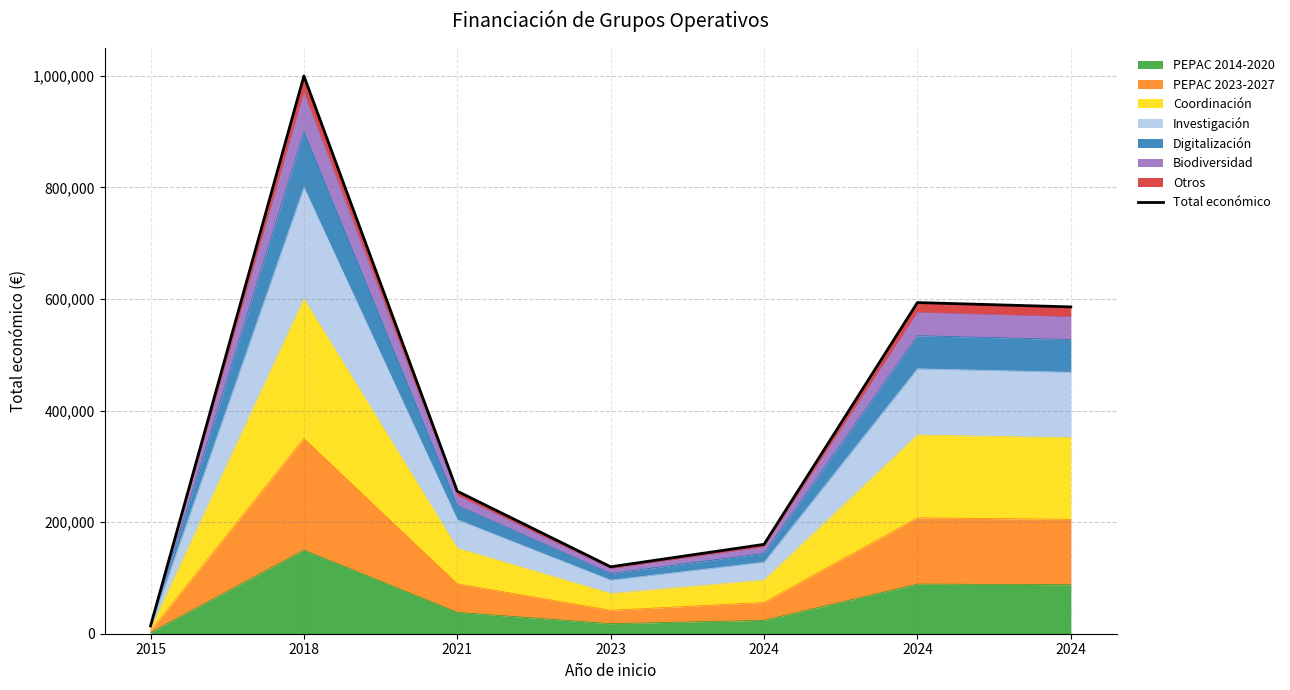

What is the change in value from 2024 to 2024?

+425688